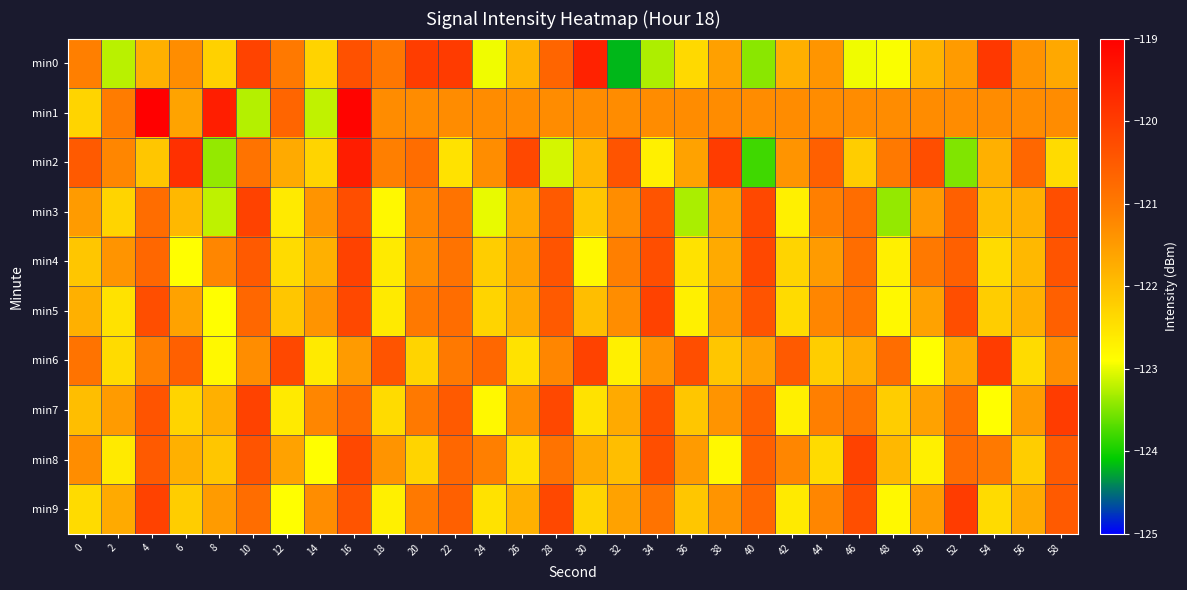

Which has a higher value, 28 or 50?

28